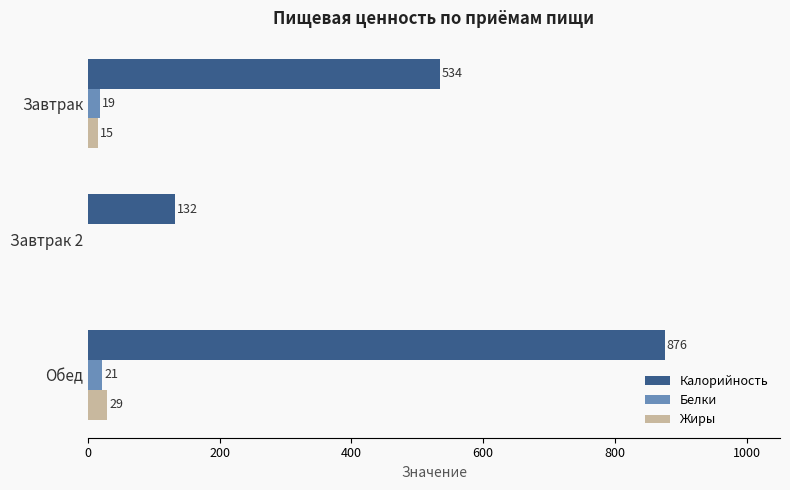

Is the value of Жиры at Обед greater than the value of Калорийность at Завтрак?

No